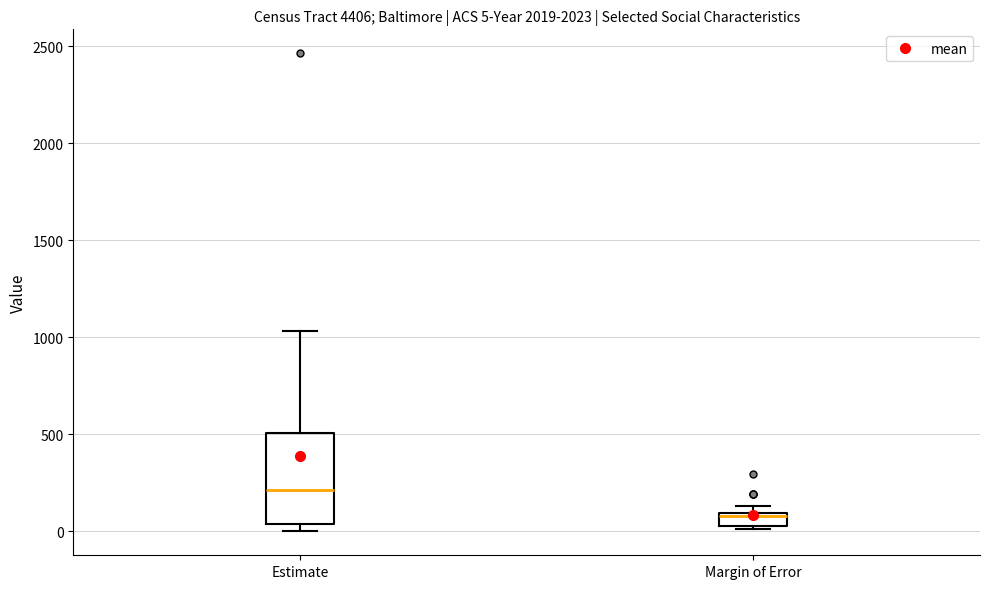

Comparing the boxes themselves (not the whiskers), which one is the tallest?

Estimate